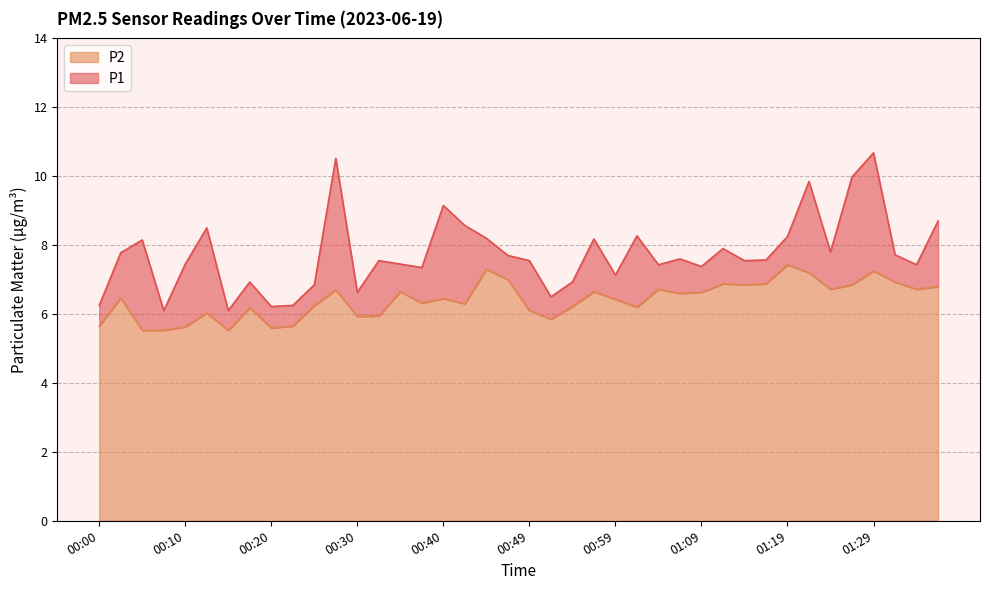

True or false: P2 has a value of 4.3 at 00:49.

False